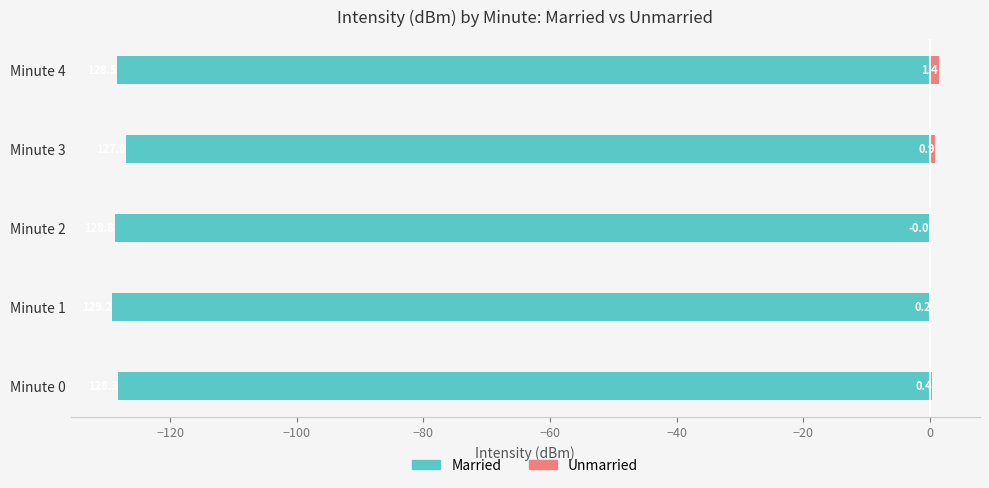

Rank the series by their maximum value, from lowest to highest.

Married, Unmarried